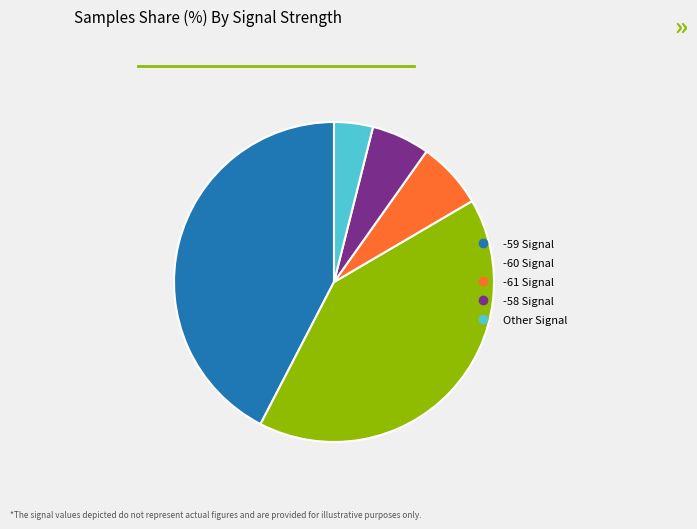

Is there any slice that represents more than half of the pie?

No